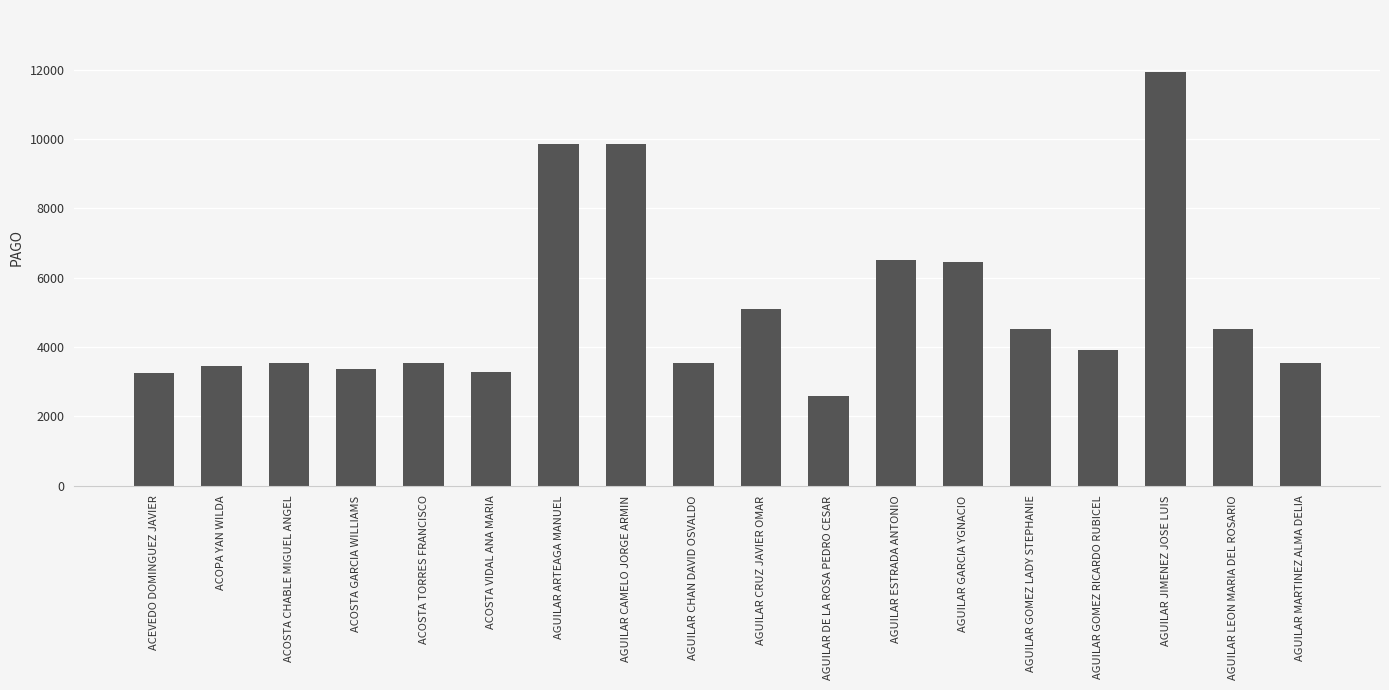

Are the bars grouped side by side (vs. stacked)?

No